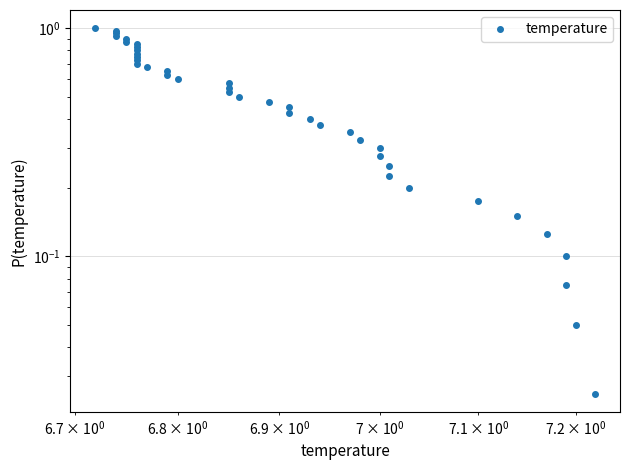

What is the value of the 36th point from the left?

0.1